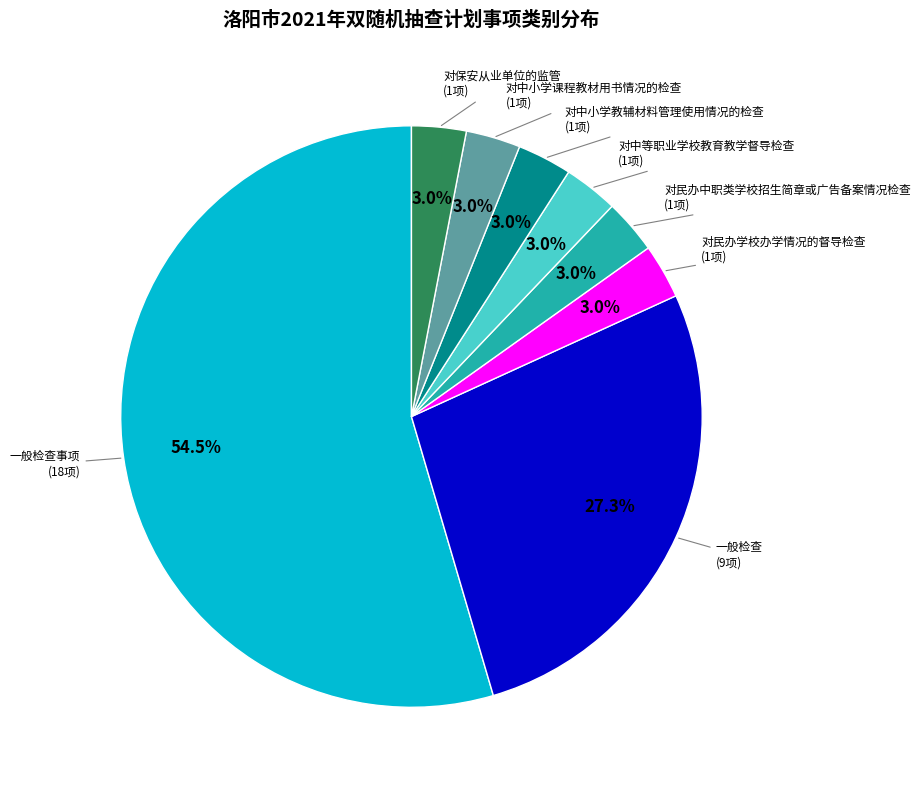

Is the sum of 对中小学教辅材料管理使用情况的检查 and 对中小学课程教材用书情况的检查 greater than half?

No